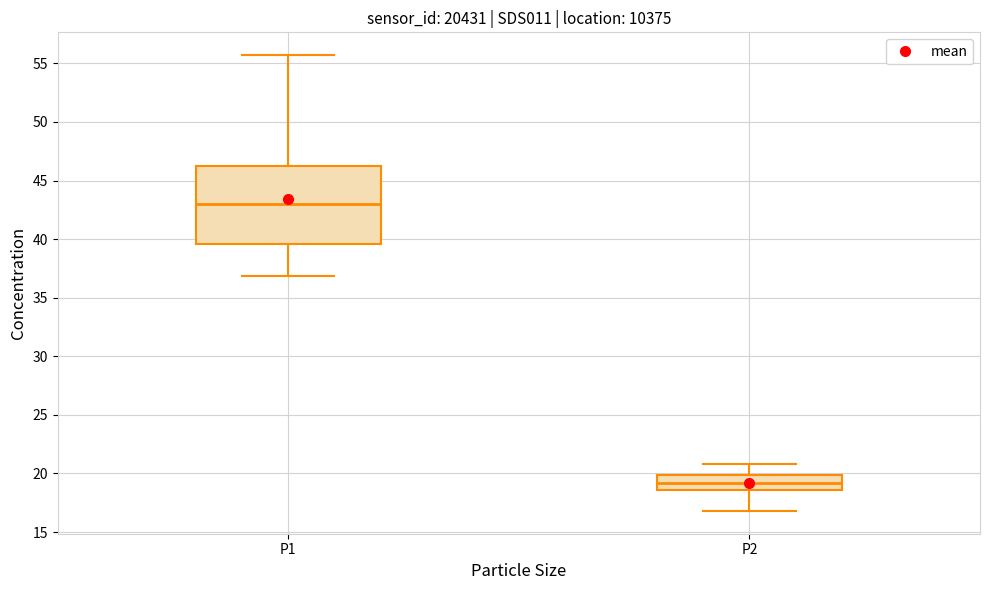

Which box's median line is the lowest?

P2